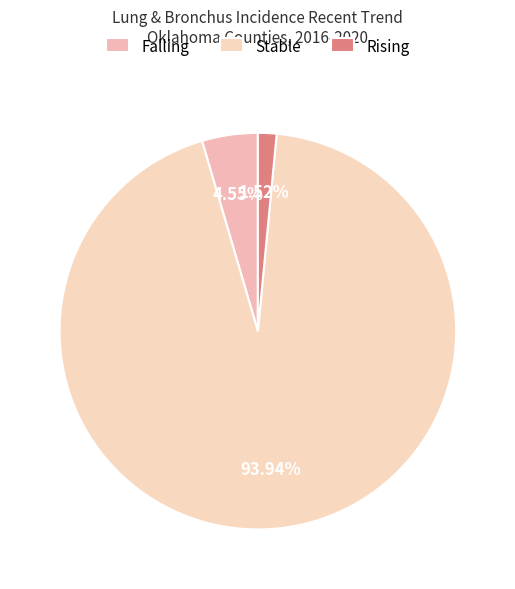

To the nearest percent, what is the difference between the largest and smallest slice percentages?

92%